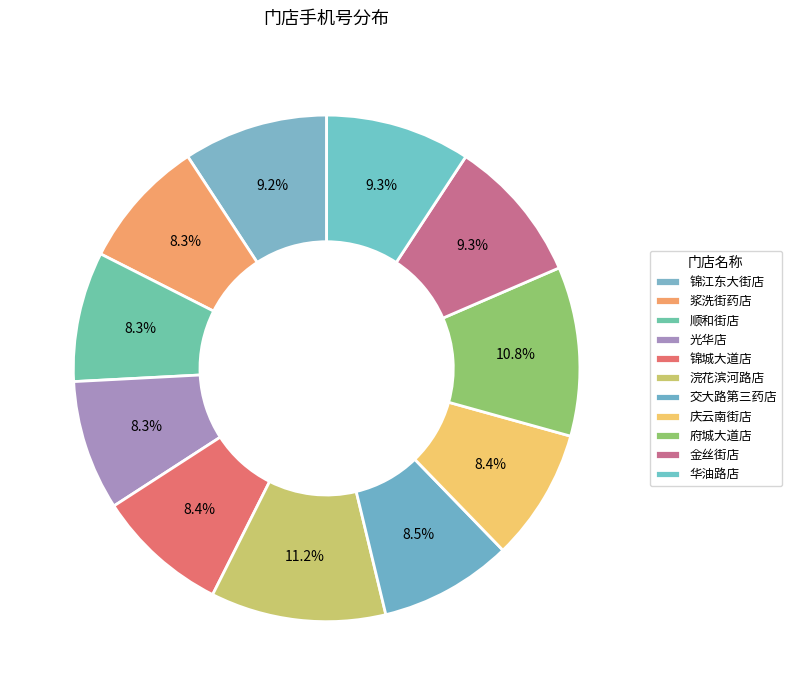

Is it true that 交大路第三药店 is 8% of the pie?

True